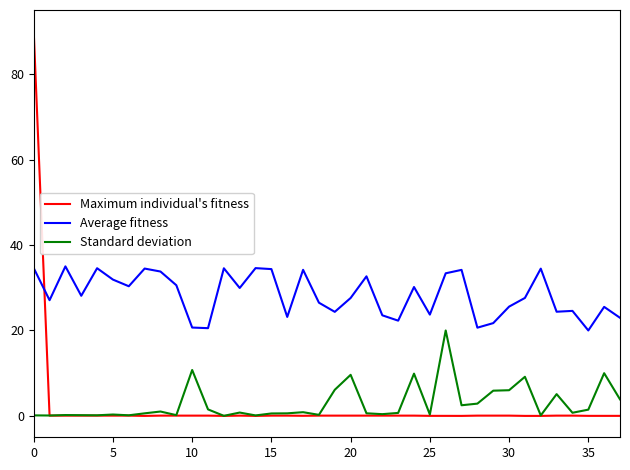

Rank the series by their maximum value, from lowest to highest.

Standard deviation, Average fitness, Maximum individual's fitness